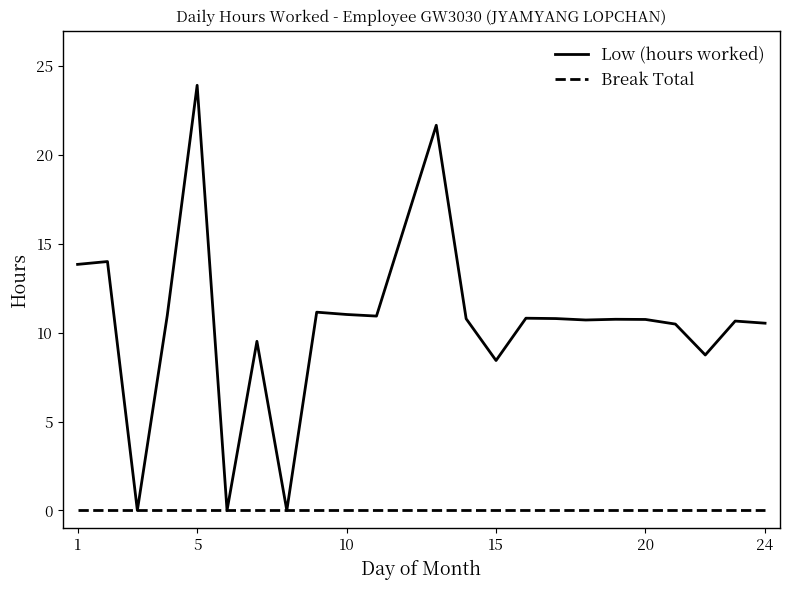

Rank the series by their maximum value, from highest to lowest.

Low (hours worked), Break Total